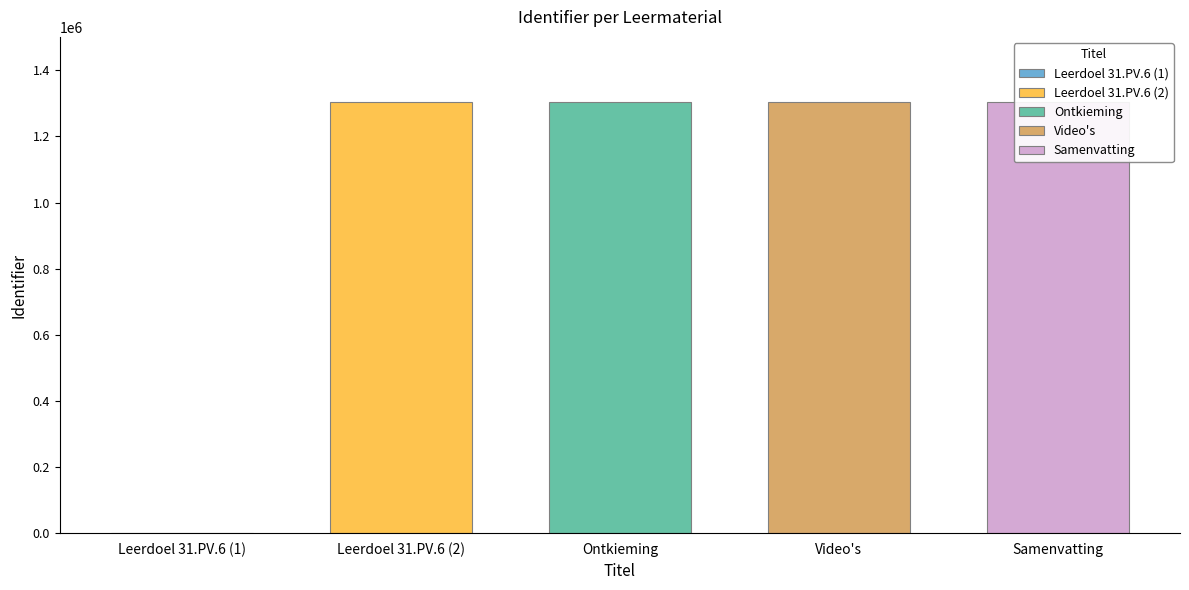

Is it true that the value at Je kunt het proces van ontkieming is 2269791?

False